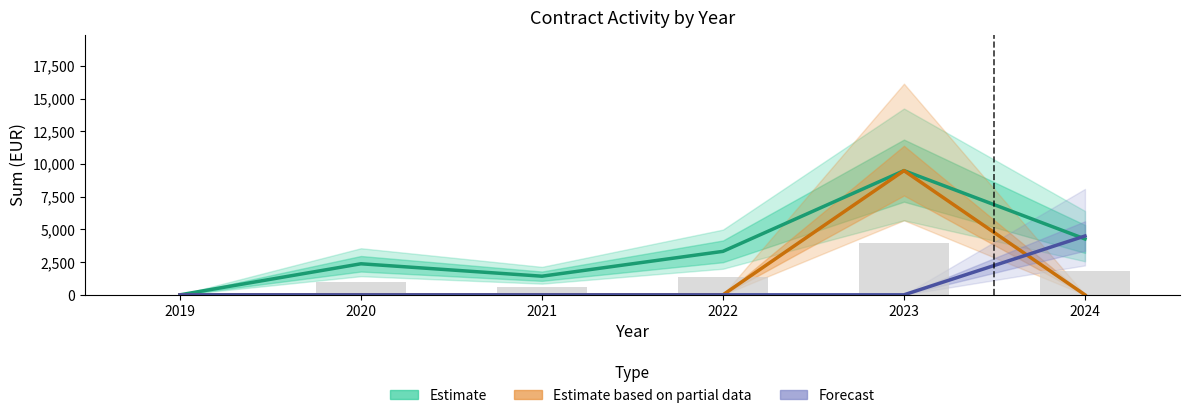

What is the maximum value shown in the chart?

9500